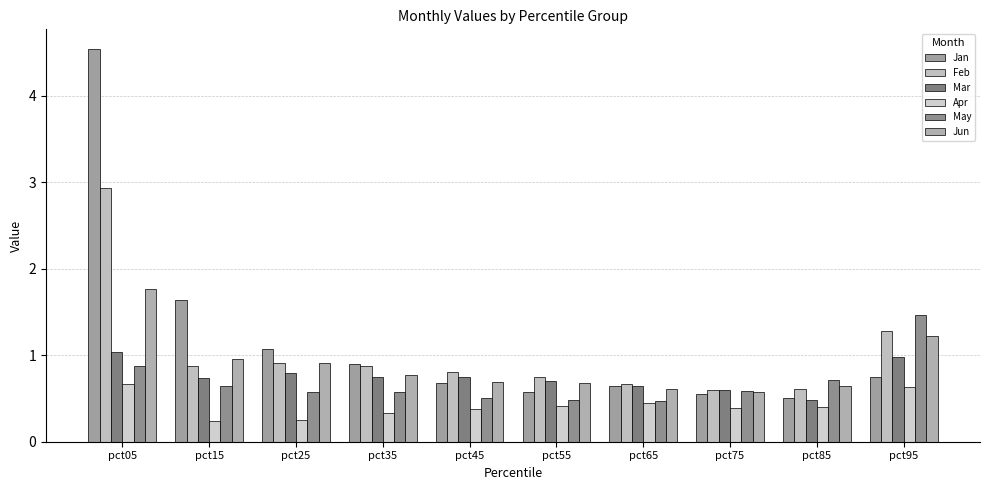

How many bars are there in total?

60